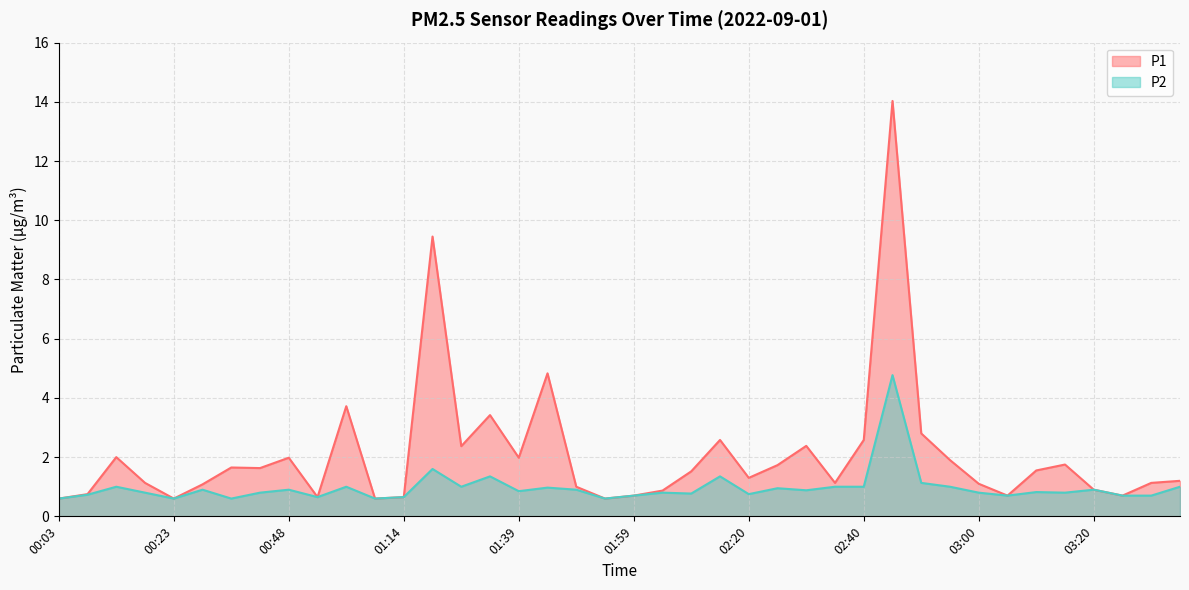

The P2 series shows 0.3 at 01:49. True or false?

False